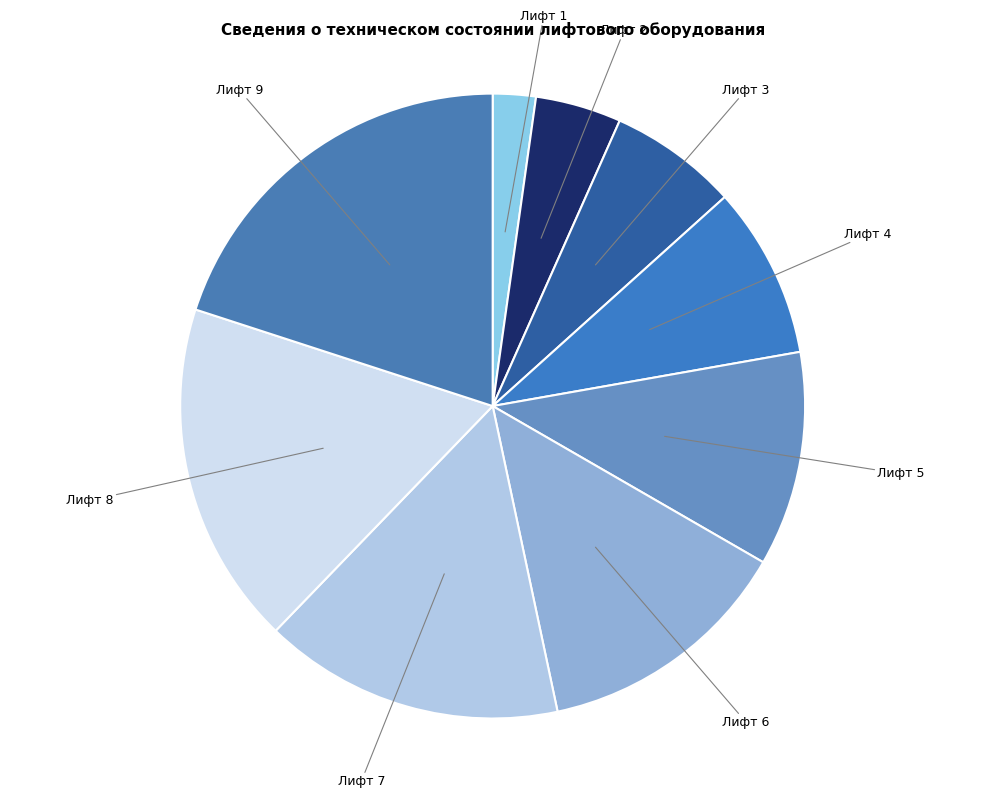

Approximately how many times larger is the value at Лифт 6 compared to Лифт 1?

6.0